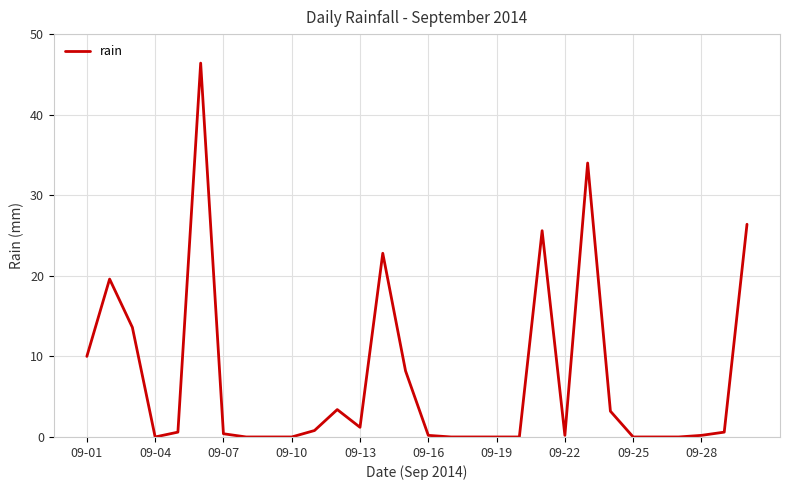

Does the chart have visible grid lines?

Yes